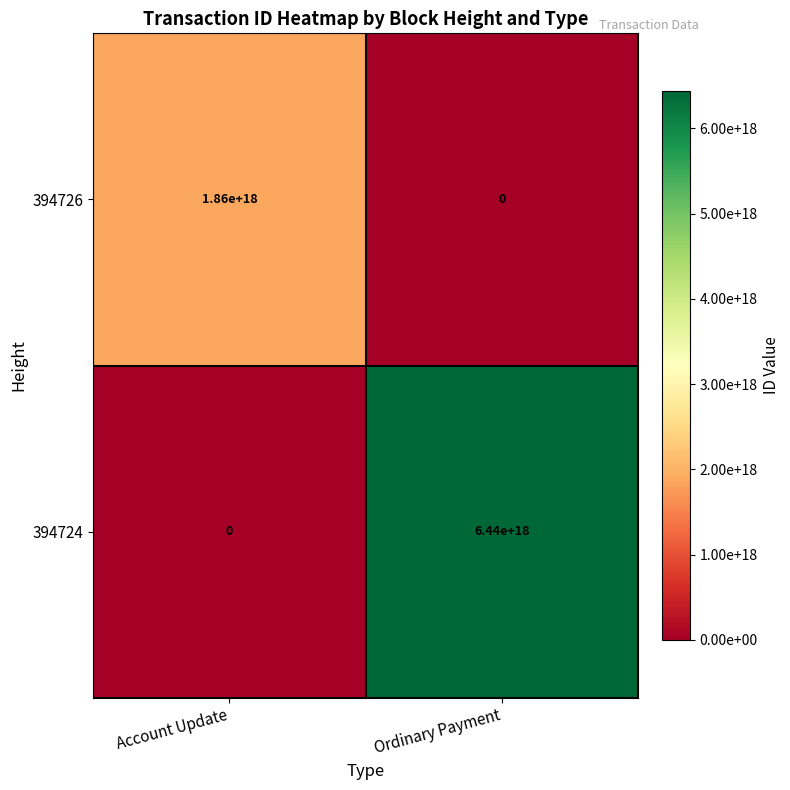

At which label does 394724 reach its minimum?

Account Update